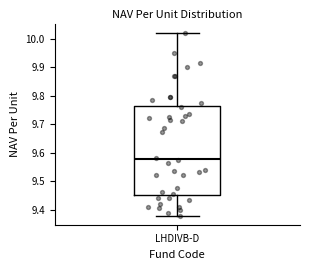

Read this box plot against the y-axis: the position of the median line, the range covered by the box, and the ends of both whiskers. The values are not printed on the chart, so give them approximately, as read against the axis.

median 9.58, box 9.45 to 9.76, whiskers 9.38 to 10.02